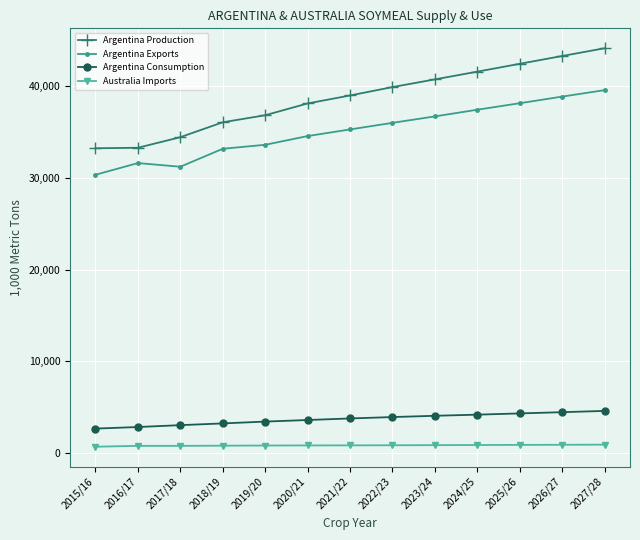

How many categories are shown in the chart?

13